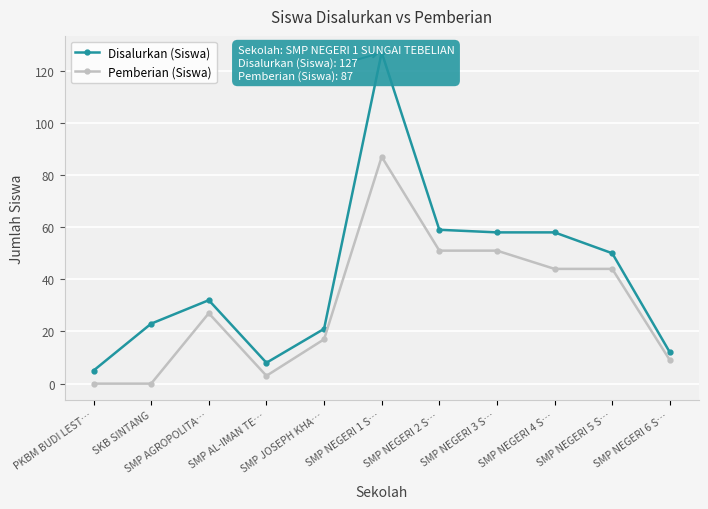

Reading left to right, list all the values displayed in this chart.

Disalurkan (Siswa): PKBM BUDI LEST…=5	SKB SINTANG=23	SMP AGROPOLITA…=32	SMP AL-IMAN TE…=8	SMP JOSEPH KHA…=21	SMP NEGERI 1 S…=127	SMP NEGERI 2 S…=59	SMP NEGERI 3 S…=58	SMP NEGERI 4 S…=58	SMP NEGERI 5 S…=50	SMP NEGERI 6 S…=12
Pemberian (Siswa): PKBM BUDI LEST…=0	SKB SINTANG=0	SMP AGROPOLITA…=27	SMP AL-IMAN TE…=3	SMP JOSEPH KHA…=17	SMP NEGERI 1 S…=87	SMP NEGERI 2 S…=51	SMP NEGERI 3 S…=51	SMP NEGERI 4 S…=44	SMP NEGERI 5 S…=44	SMP NEGERI 6 S…=9